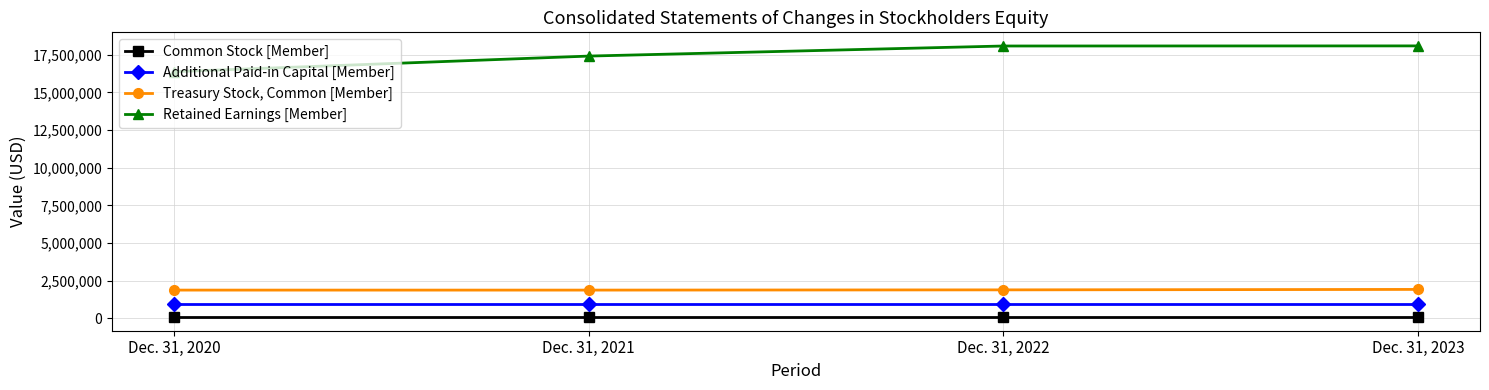

Which series has the largest total across all categories?

Retained Earnings [Member]